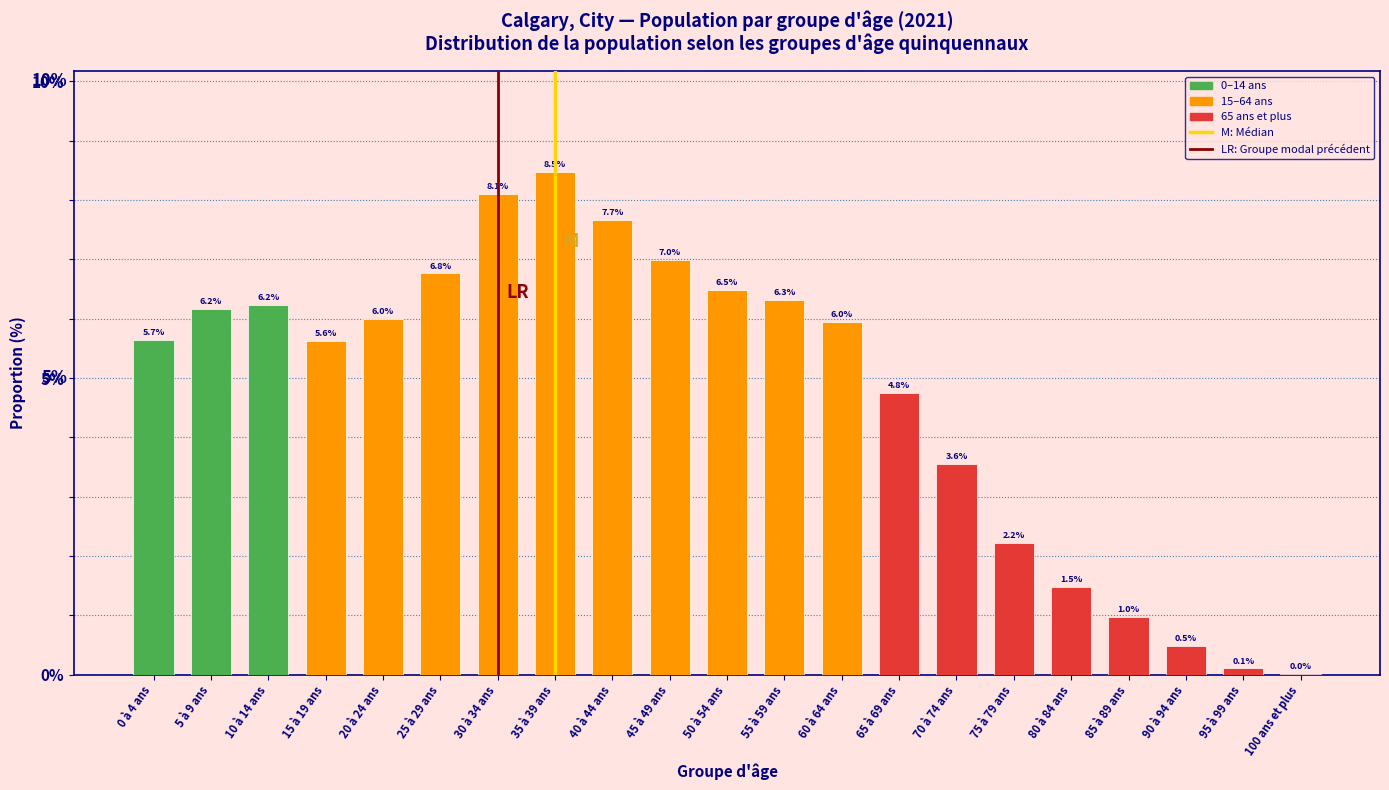

Between 100 ans et plus and 55 à 59 ans, which is larger?

55 à 59 ans